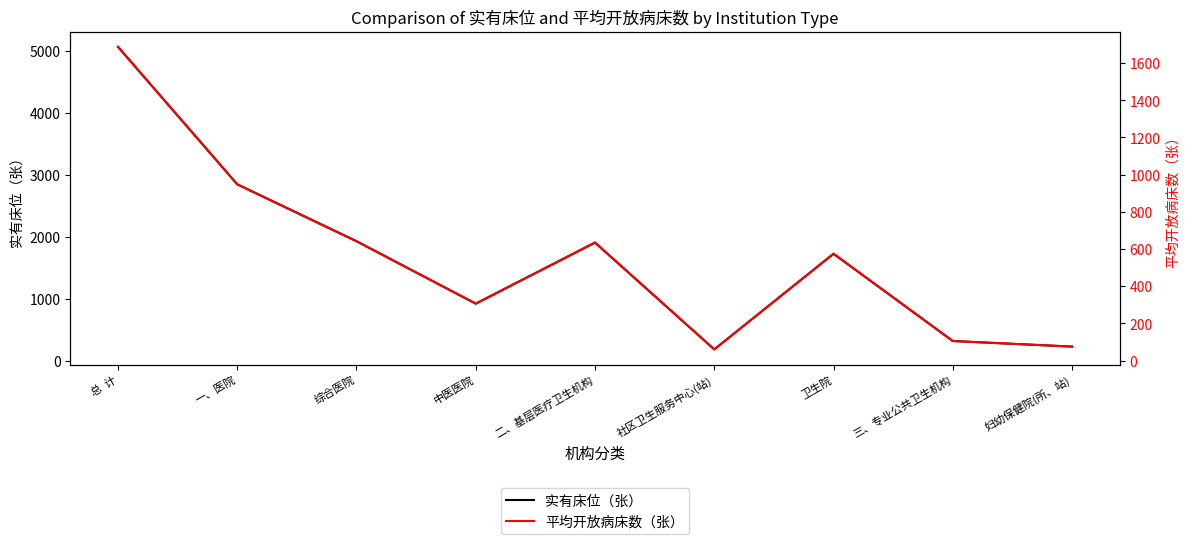

List the labels in order of 平均开放病床数（张） value, largest first.

总  计, 一、医院, 综合医院, 二、基层医疗卫生机构, 卫生院, 中医医院, 三、专业公共卫生机构, 妇幼保健院(所、站), 社区卫生服务中心(站)